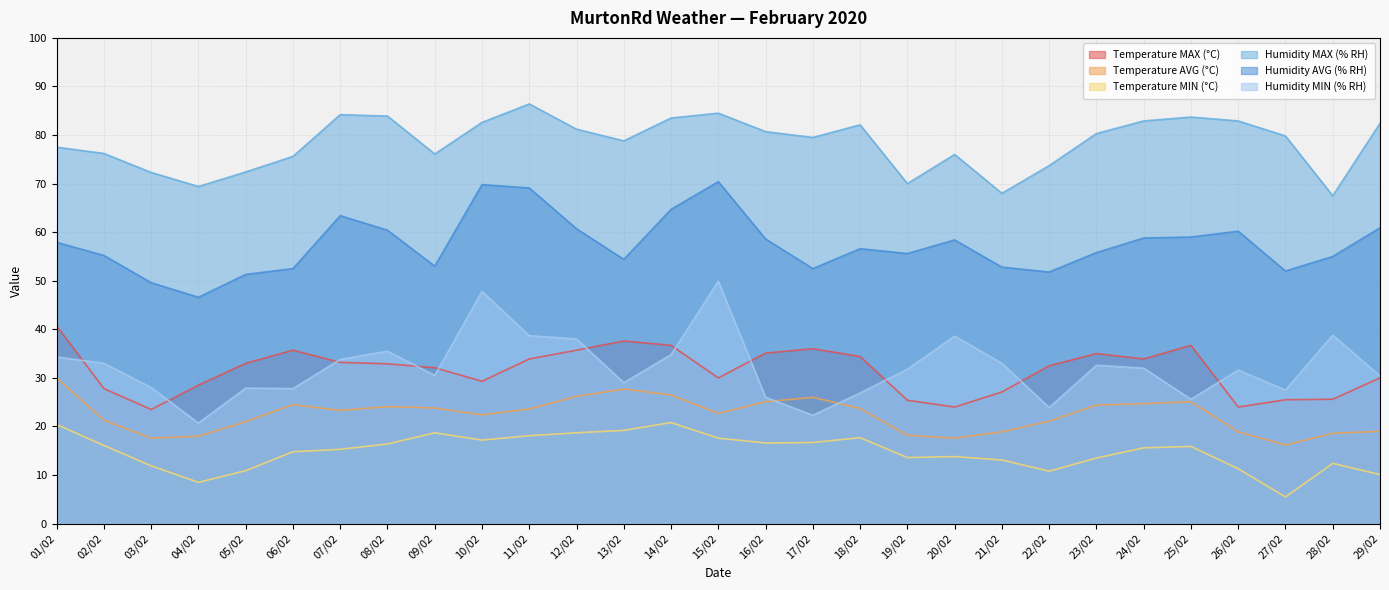

How many data points does each series have?

29